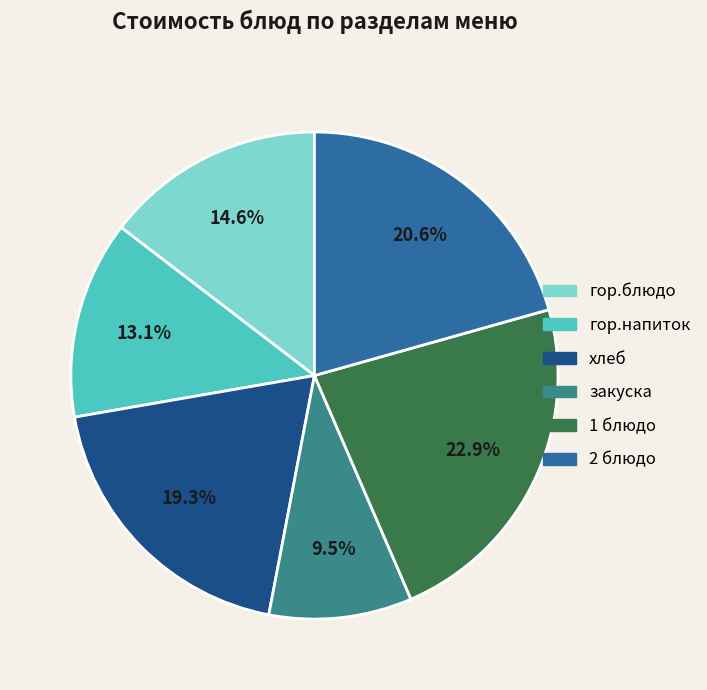

Combined, what portion of the pie is 1 блюдо and 2 блюдо?

43.5%